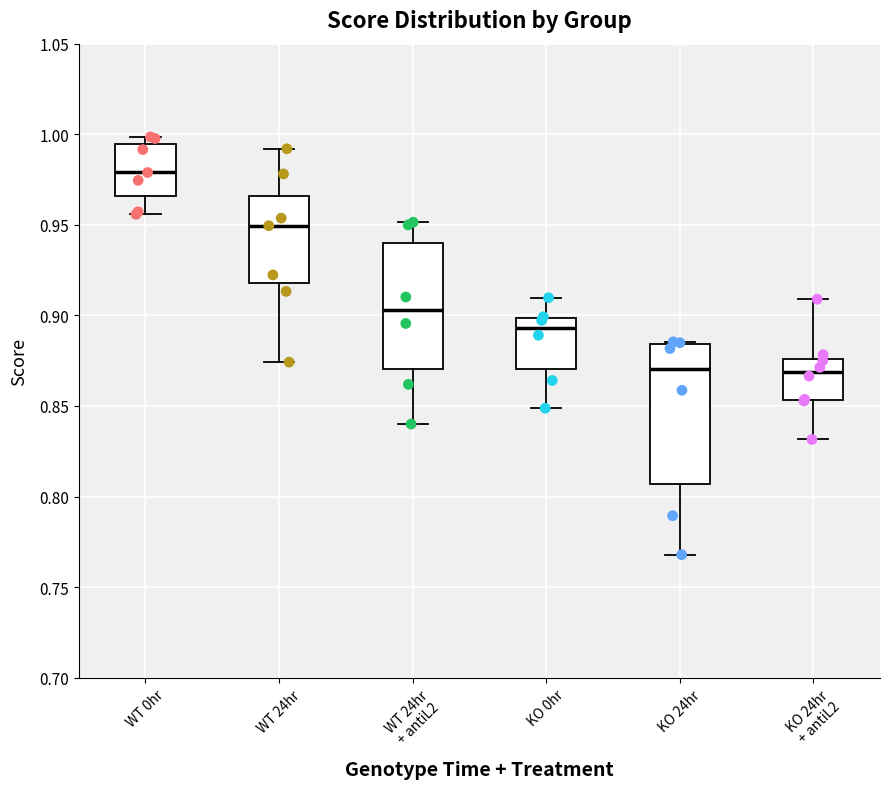

Reading left to right, transcribe this box plot: for each box, give where its median line is, the range the box spans, and where its two whiskers end, as read against the y-axis. The values are not printed on the chart, so give them approximately, as read against the axis.

WT 0hr: median 0.980, box 0.965 to 0.995, whiskers 0.955 to 1.000
WT 24hr: median 0.950, box 0.920 to 0.965, whiskers 0.875 to 0.990
WT 24hr + antiL2: median 0.905, box 0.870 to 0.940, whiskers 0.840 to 0.950
KO 0hr: median 0.895, box 0.870 to 0.900, whiskers 0.850 to 0.910
KO 24hr: median 0.870, box 0.805 to 0.885, whiskers 0.770 to 0.885
KO 24hr + antiL2: median 0.870, box 0.855 to 0.875, whiskers 0.830 to 0.910